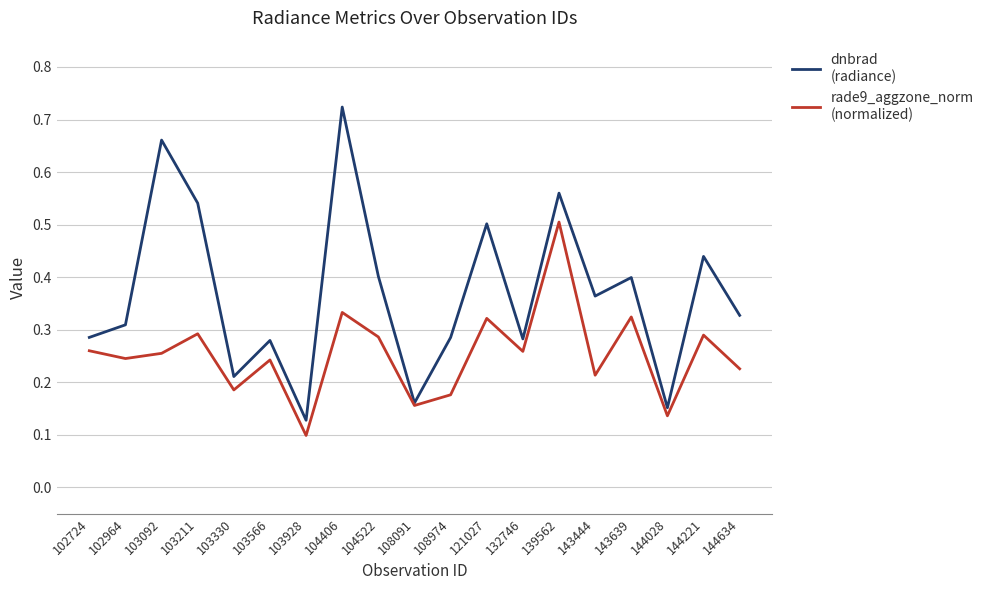

Which label corresponds to the smallest value in the chart?

103928